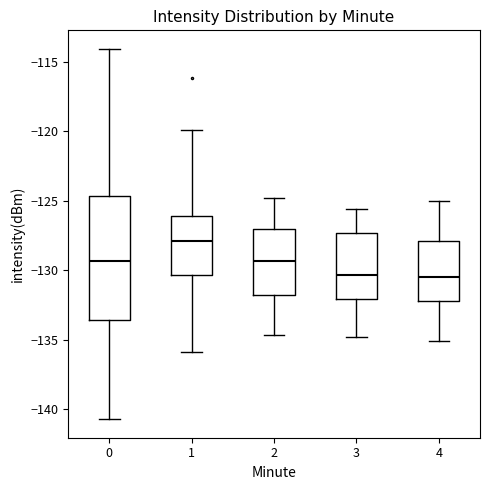

Reading left to right, read every box against the y-axis: the position of its median line, the range the box covers, and the ends of its whiskers. The values are not printed on the chart, so give them approximately, as read against the axis.

0: median -129.5, box -133.5 to -124.5, whiskers -140.5 to -114.0
1: median -128.0, box -130.5 to -126.0, whiskers -136.0 to -120.0
2: median -129.5, box -132.0 to -127.0, whiskers -134.5 to -125.0
3: median -130.5, box -132.0 to -127.5, whiskers -135.0 to -125.5
4: median -130.5, box -132.0 to -128.0, whiskers -135.0 to -125.0